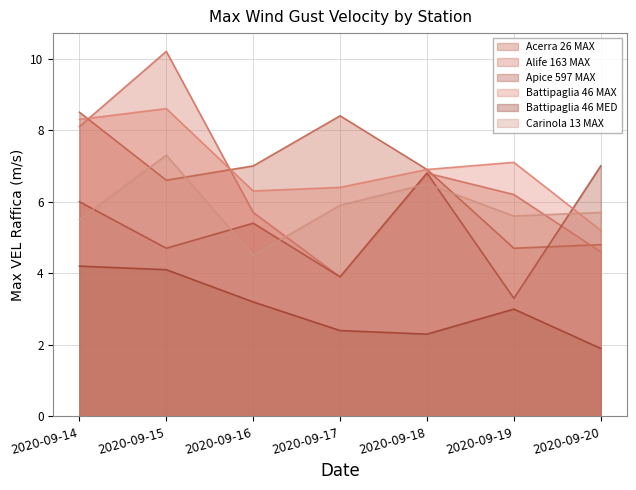

At which label does Apice 597 MAX first exceed 5?

2020-09-14